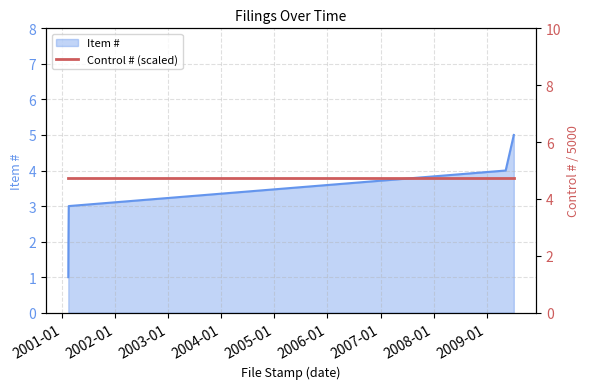

Read the value at 2001-02-16.

3